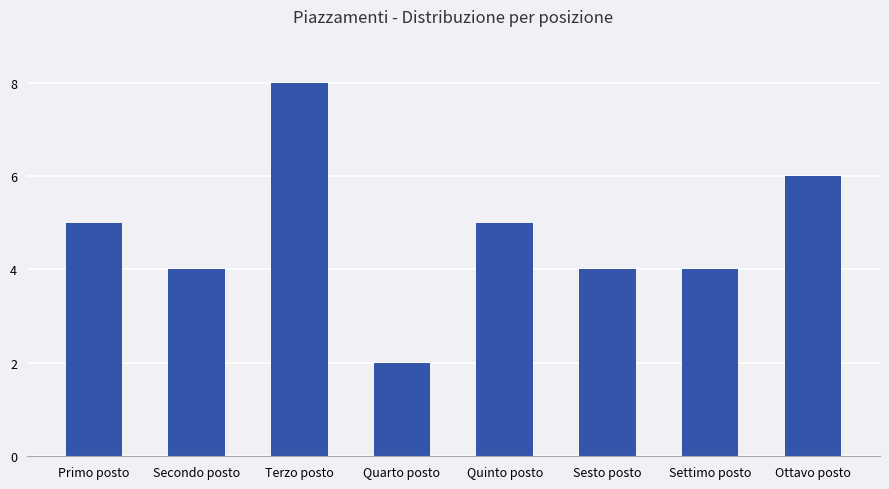

Approximately how many times larger is the value at Secondo posto compared to Quarto posto?

2.0